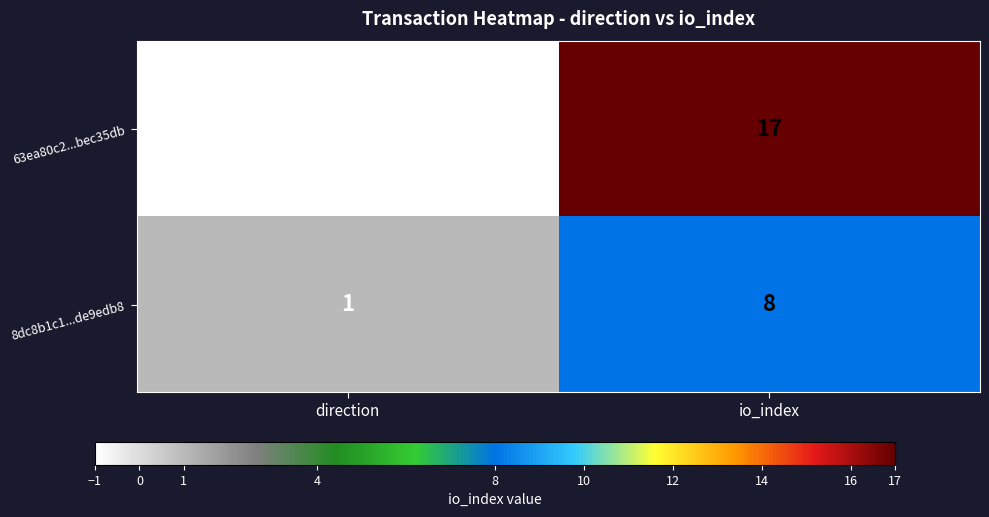

What is the difference between the 63ea80c2...bec35db values at io_index and direction?

18